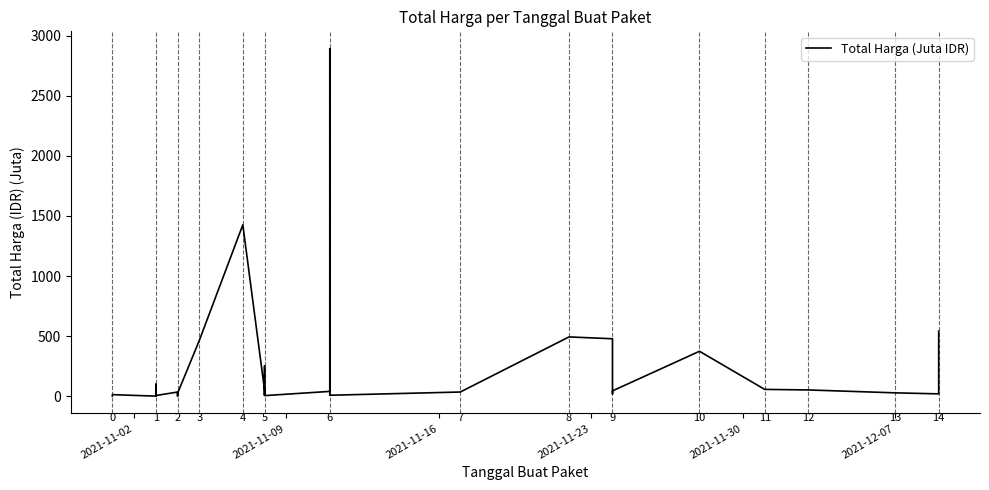

What is the difference between the maximum and minimum values?

2892.0